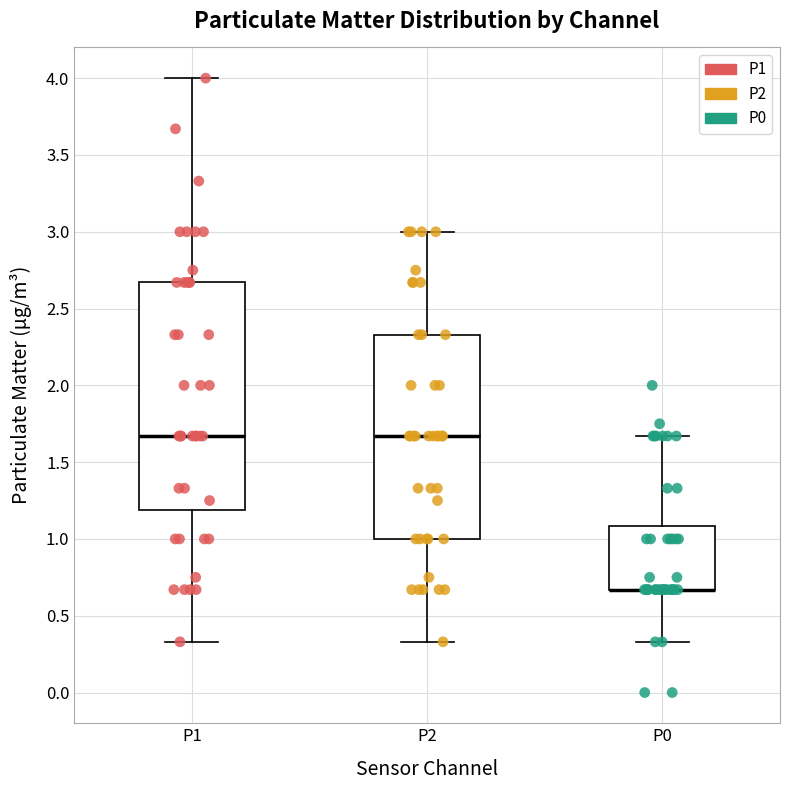

Reading left to right, transcribe this box plot: for each box, give where its median line is, the range the box spans, and where its two whiskers end, as read against the y-axis. The values are not printed on the chart, so give them approximately, as read against the axis.

P1: median 1.65, box 1.20 to 2.65, whiskers 0.35 to 4.00
P2: median 1.65, box 1.00 to 2.35, whiskers 0.35 to 3.00
P0: median 0.65 (drawn on the box's lower edge), box 0.65 to 1.10, whiskers 0.35 to 1.65